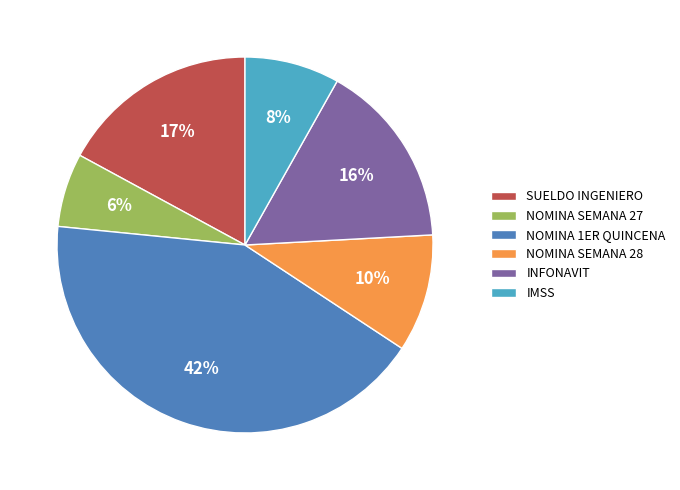

True or false: NOMINA SEMANA 28 accounts for 23% of the total.

False